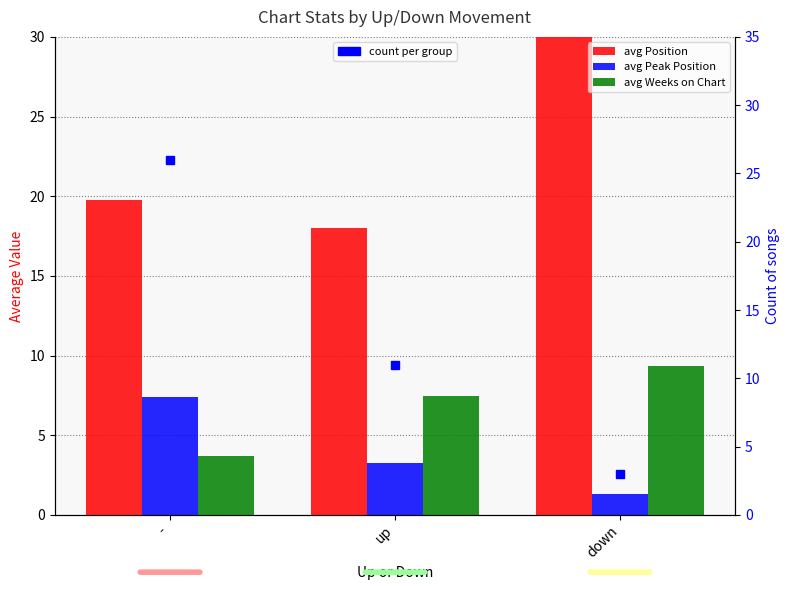

What is the sum of the avg Weeks on Chart values at down and up?

16.8